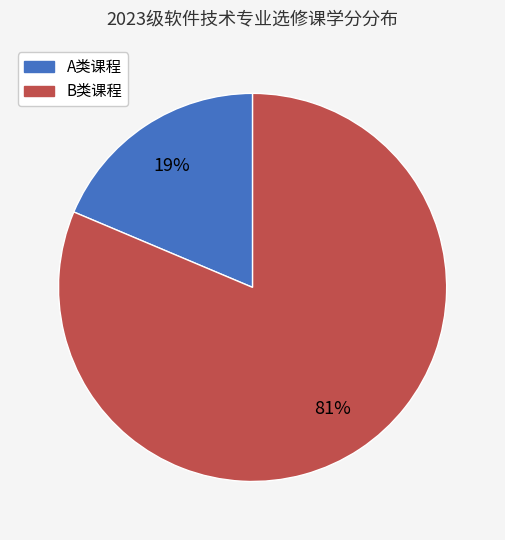

Is there a majority slice in this chart?

Yes